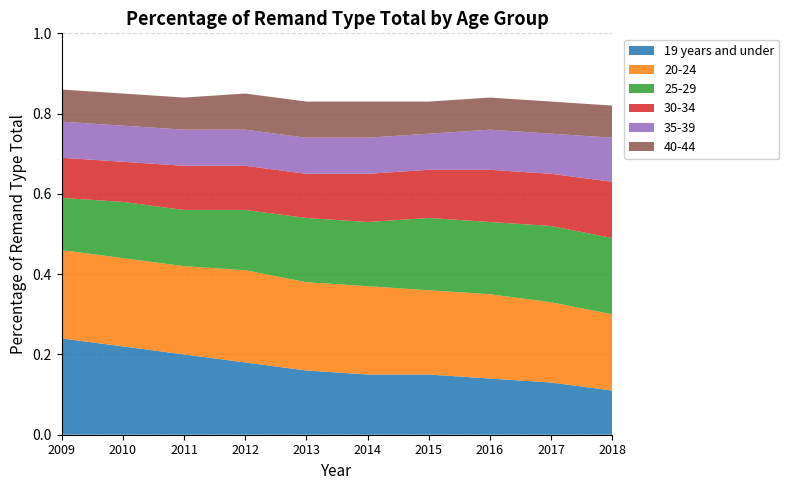

Reading left to right, transcribe all the data shown in this chart.

19 years and under: 2009=0.2	2010=0.2	2011=0.2	2012=0.2	2013=0.2	2014=0.1	2015=0.1	2016=0.1	2017=0.1	2018=0.1
20-24: 2009=0.2	2010=0.2	2011=0.2	2012=0.2	2013=0.2	2014=0.2	2015=0.2	2016=0.2	2017=0.2	2018=0.2
25-29: 2009=0.1	2010=0.1	2011=0.1	2012=0.1	2013=0.2	2014=0.2	2015=0.2	2016=0.2	2017=0.2	2018=0.2
30-34: 2009=0.1	2010=0.1	2011=0.1	2012=0.1	2013=0.1	2014=0.1	2015=0.1	2016=0.1	2017=0.1	2018=0.1
35-39: 2009=0.1	2010=0.1	2011=0.1	2012=0.1	2013=0.1	2014=0.1	2015=0.1	2016=0.1	2017=0.1	2018=0.1
40-44: 2009=0.1	2010=0.1	2011=0.1	2012=0.1	2013=0.1	2014=0.1	2015=0.1	2016=0.1	2017=0.1	2018=0.1